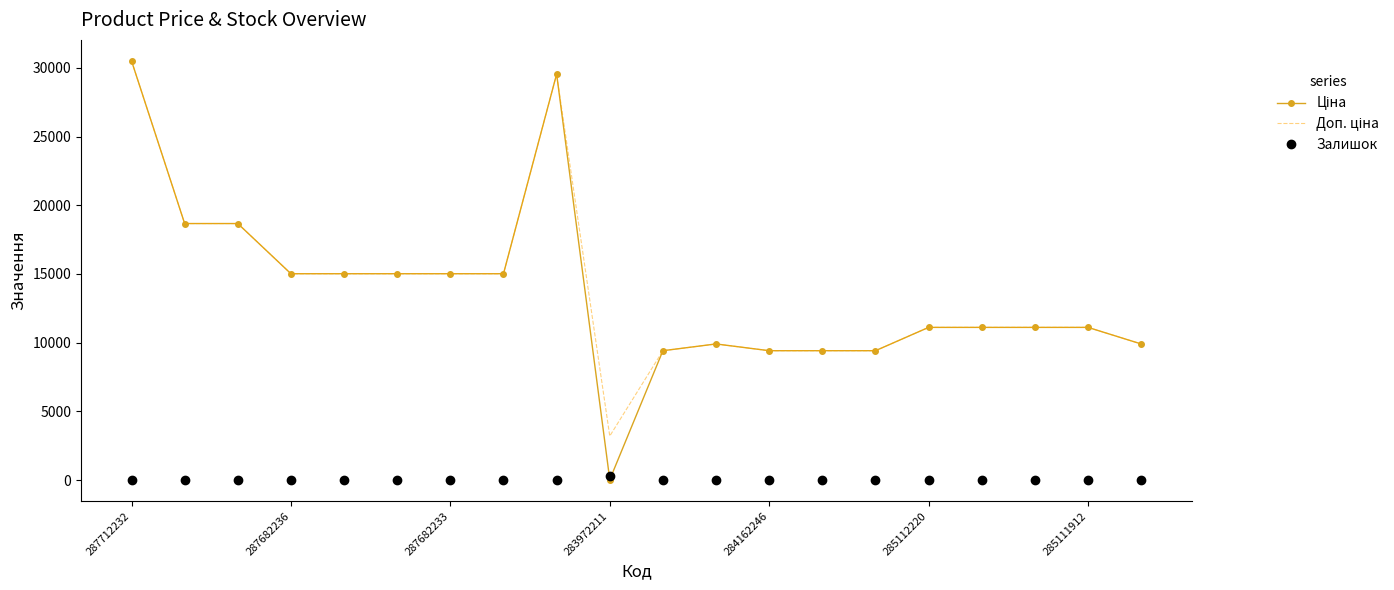

In Залишок, how many points are lower than both neighbors (excluding endpoints)?

1